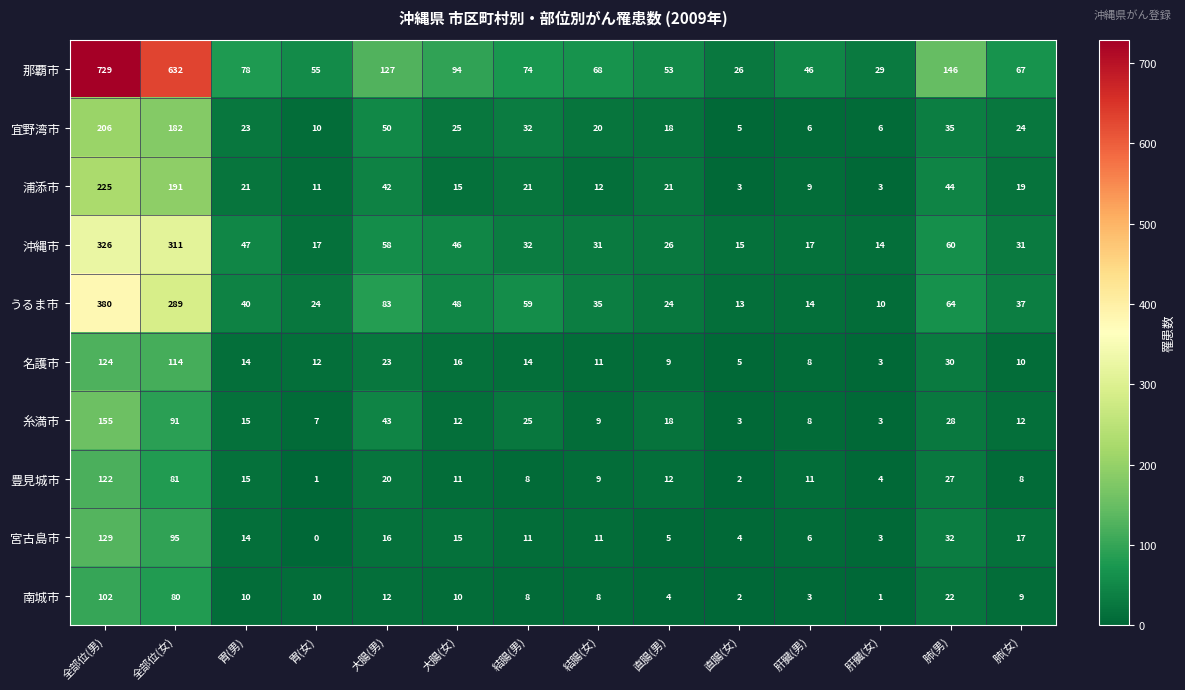

What is the difference between the 糸満市 values at 直腸(男) and 結腸(男)?

7